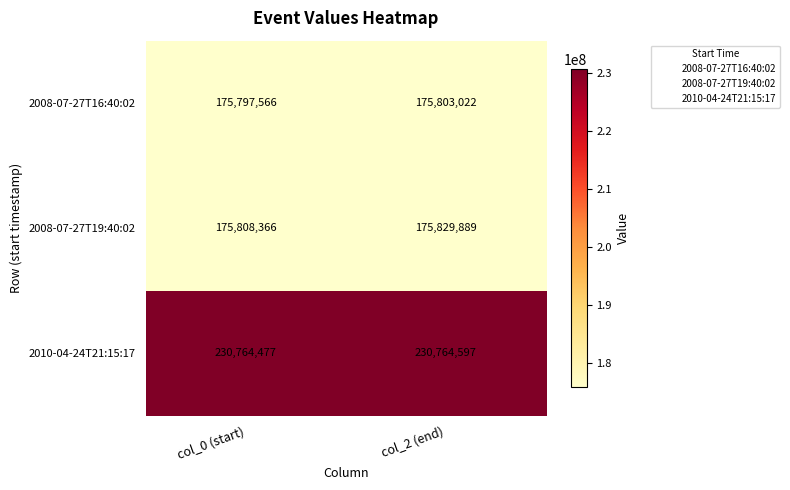

Reading left to right, what are all the values shown in this chart?

2008-07-27T16:40:02: 175797566	175803022
2008-07-27T19:40:02: 175808366	175829889
2010-04-24T21:15:17: 230764477	230764597